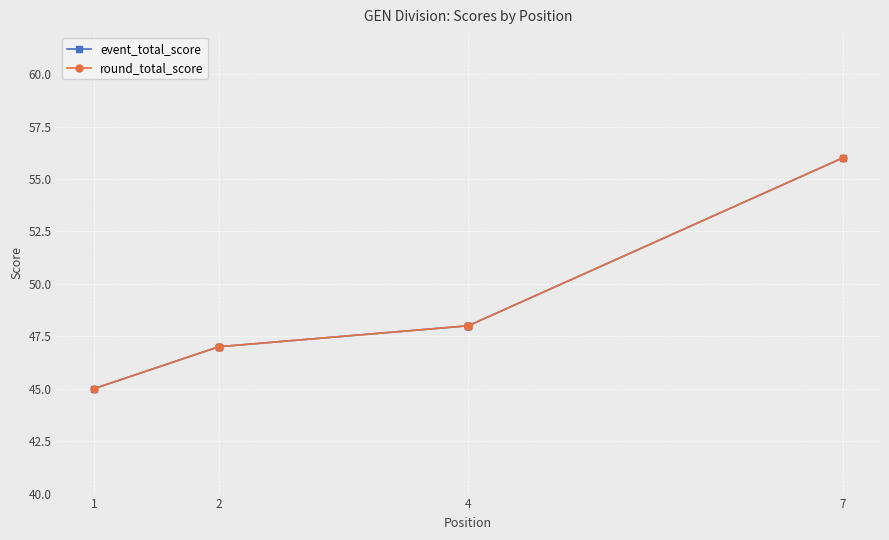

Between 2 and 4, which series saw the biggest shift?

event_total_score